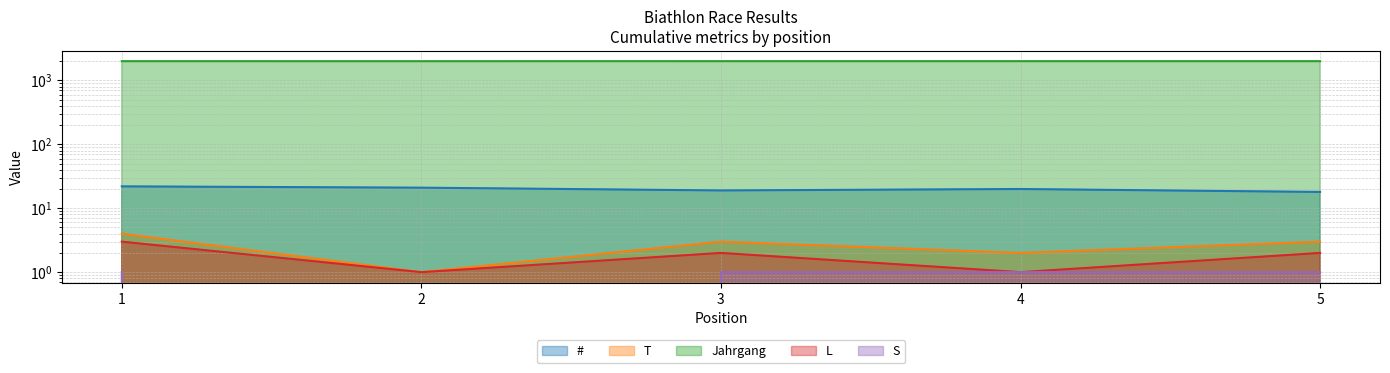

True or false: Jahrgang and T cross at least once.

False